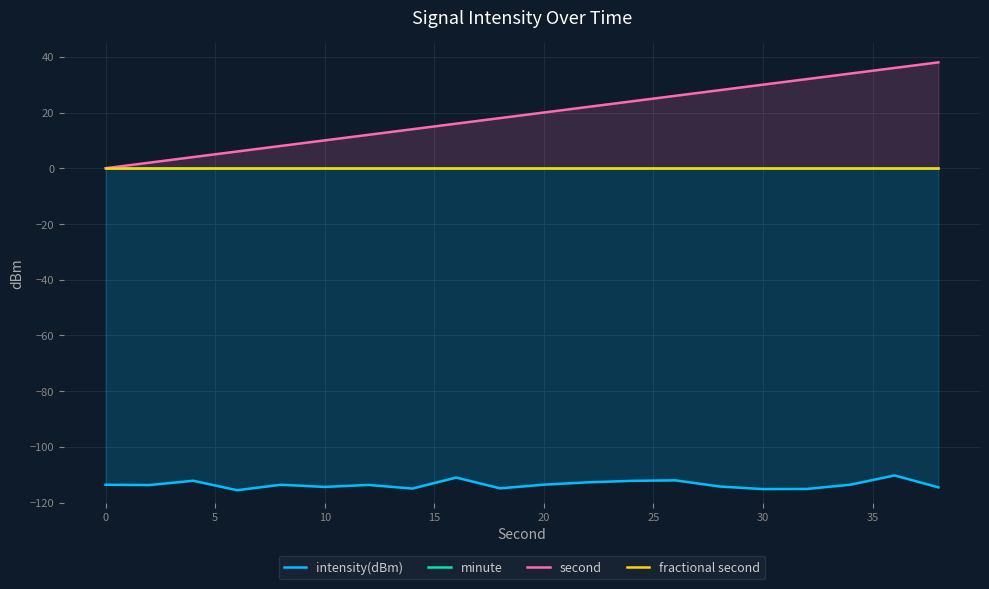

What is the difference between the second highest and minimum values in the intensity(dBm) series?

4.5